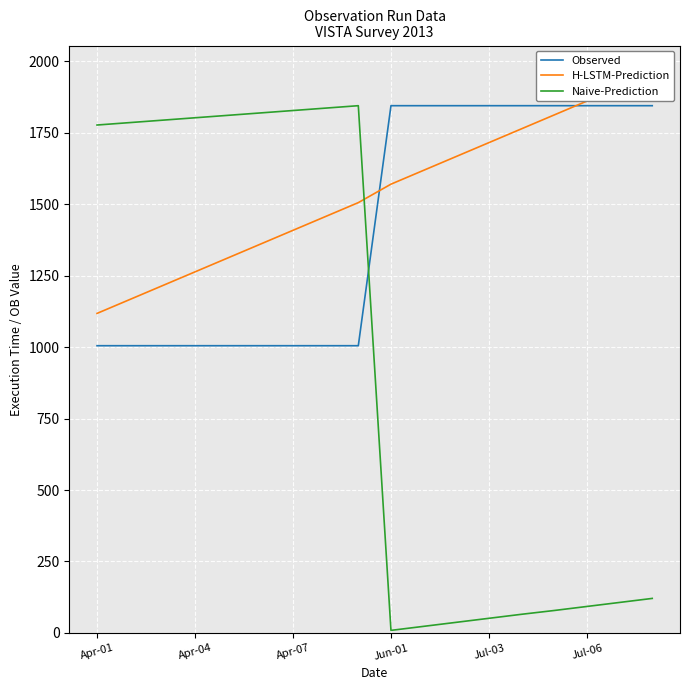

How many times do Naive-Prediction and Observed cross each other?

1